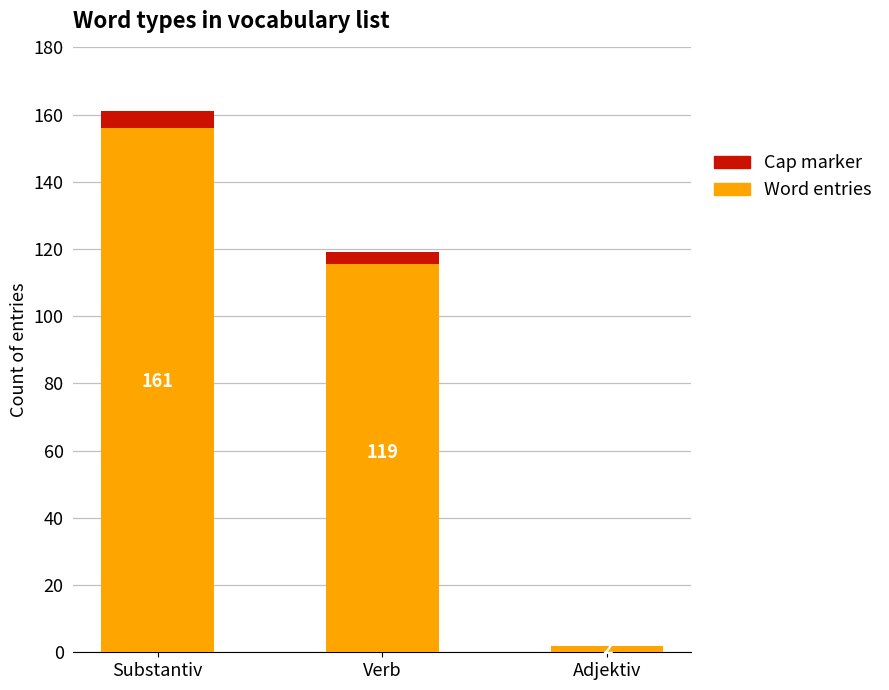

Which category has the highest value in the Cap marker series?

Substantiv